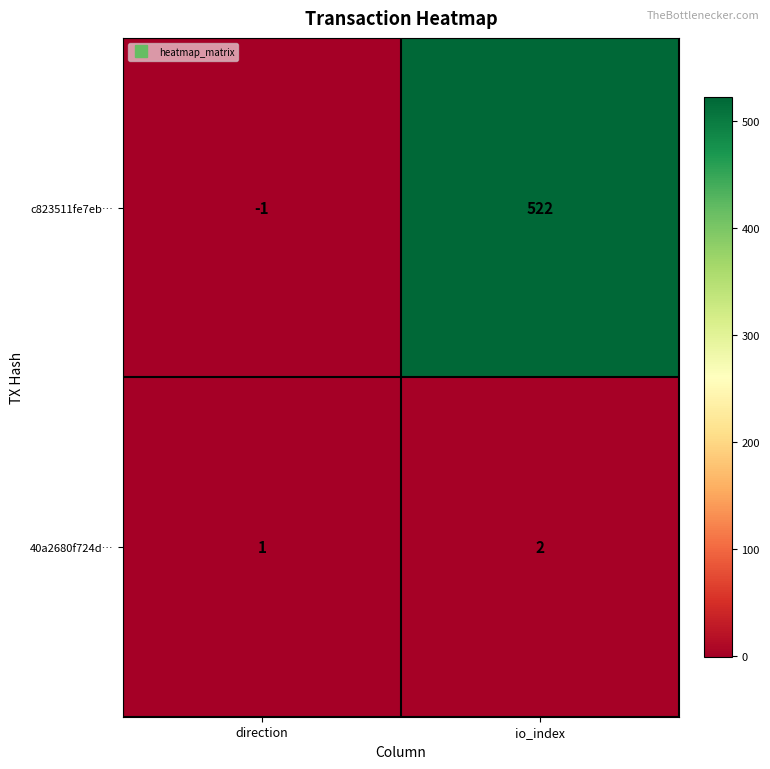

At which label does 40a2680f724d… reach its minimum?

direction